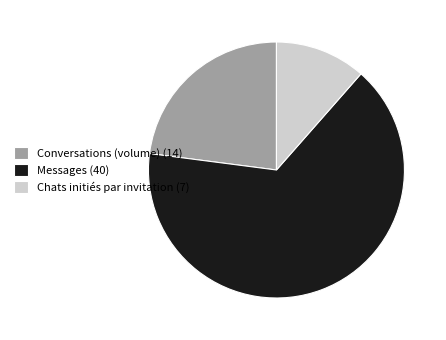

How many segments does this pie chart have?

3